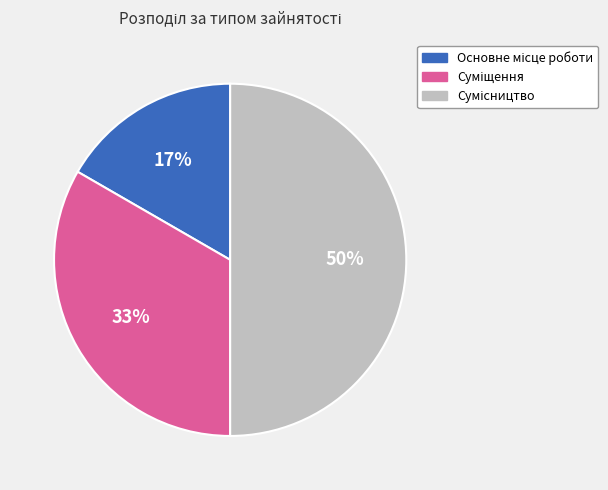

To the nearest percent, what is the average slice percentage?

33%